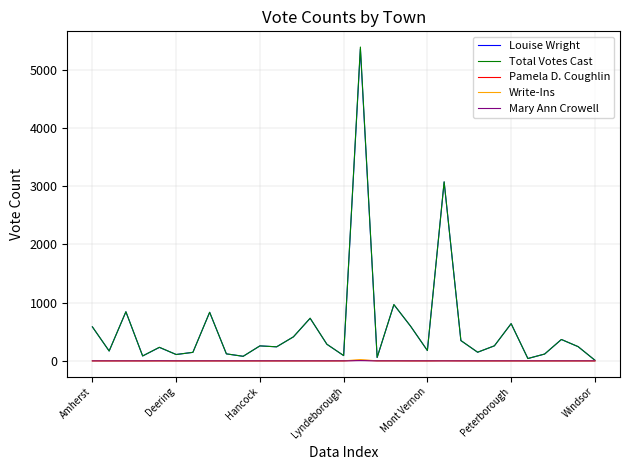

Which category has the lowest value across all series?

Amherst